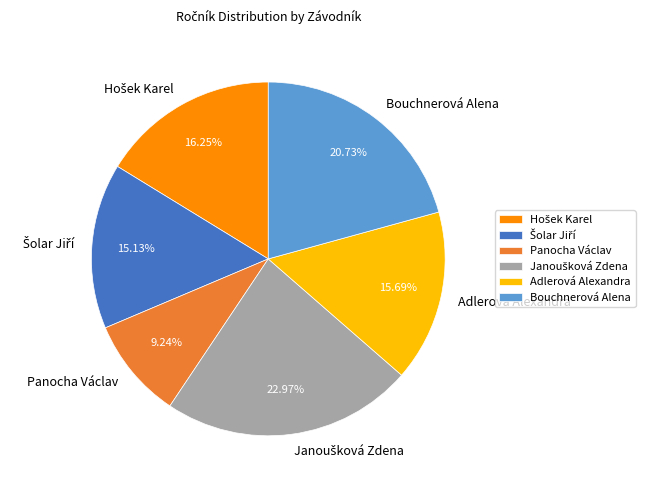

Which slice is the smallest?

Panocha Václav